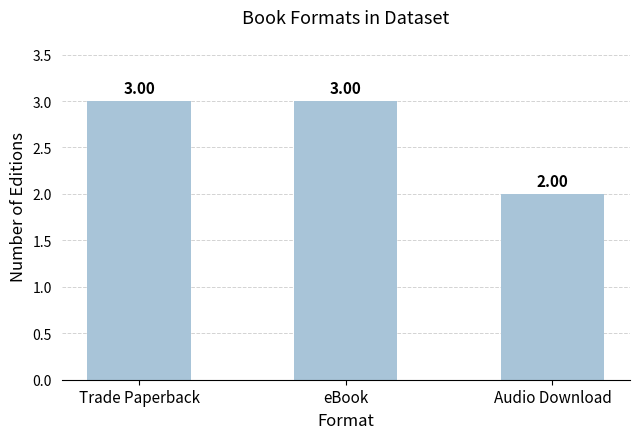

What is the average value?

3